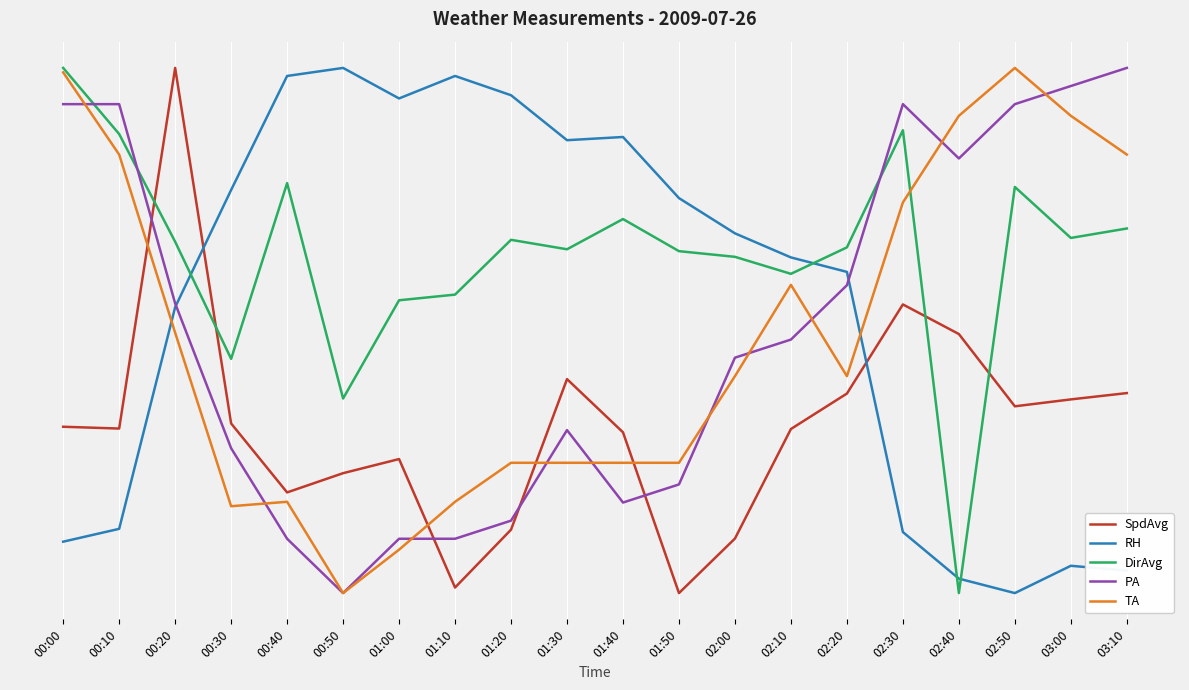

At which category is the sum across all series the highest?

00:00